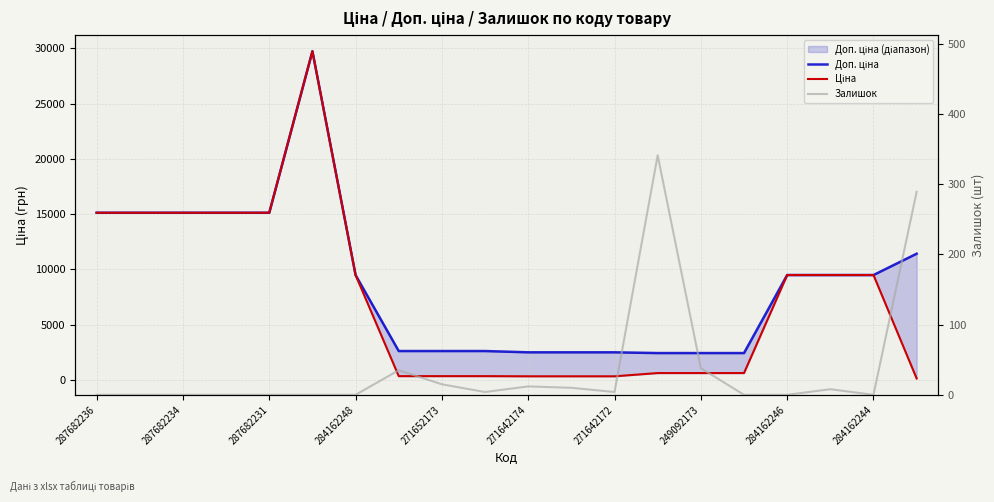

True or false: Доп. ціна and Залишок cross at least once.

False